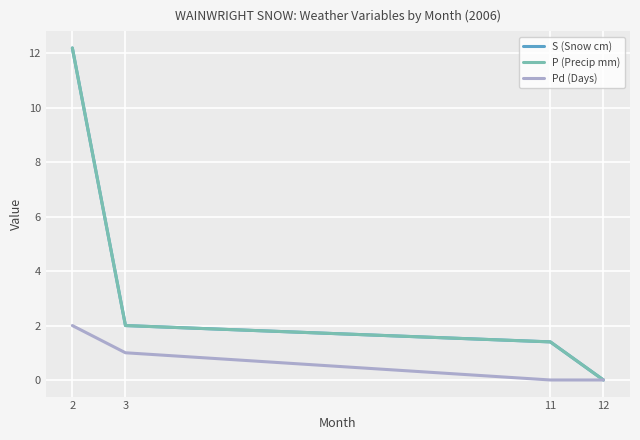

What is the difference between the S (Snow cm) values at 3 and 12?

2.0